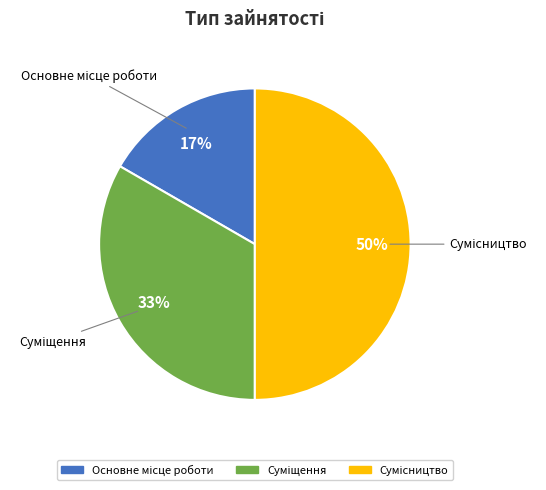

To the nearest percent, what is the average slice percentage?

33%